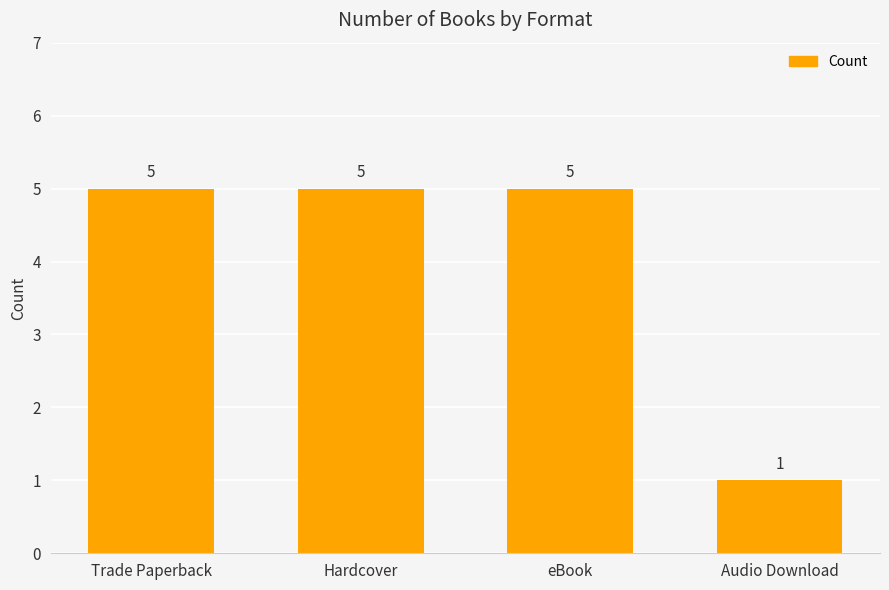

Does the chart contain any negative values?

No